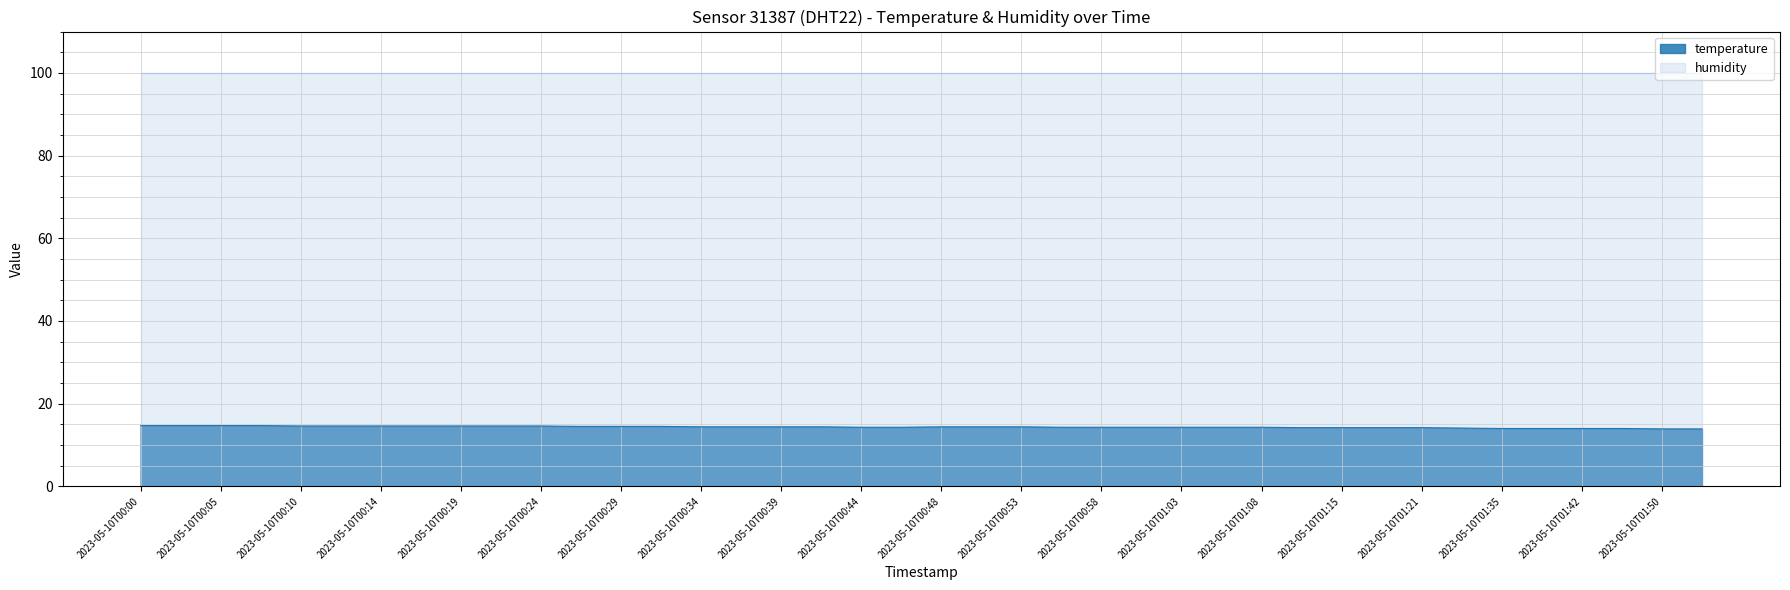

At 2023-05-10T00:58, list the series in order from smallest to largest.

temperature, humidity